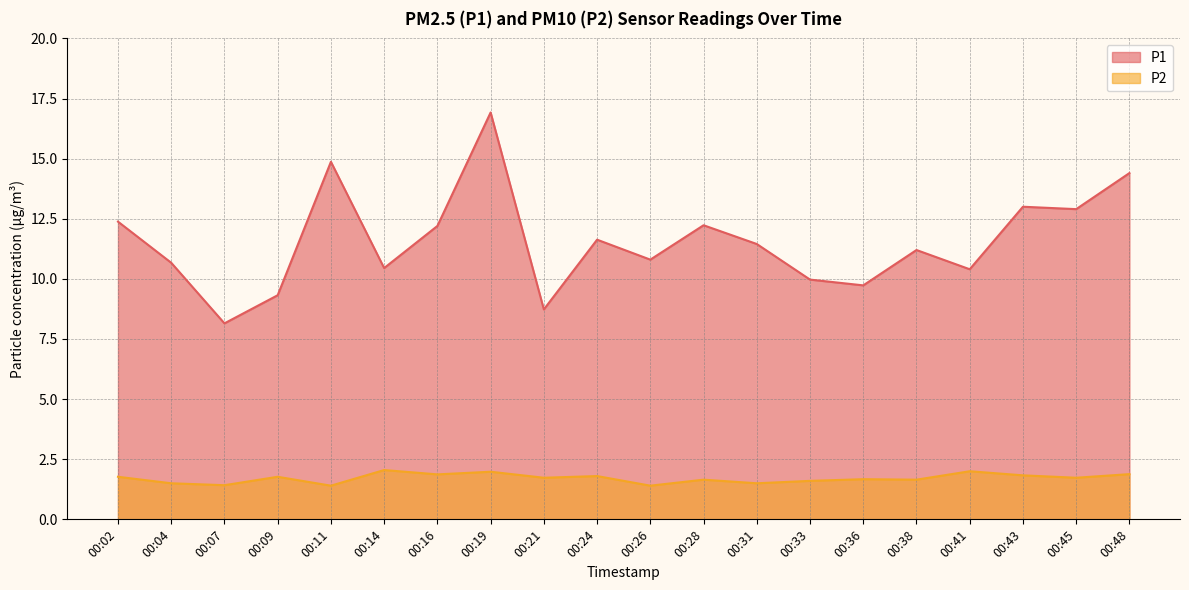

In P2, how many points are higher than both neighbors (excluding endpoints)?

7